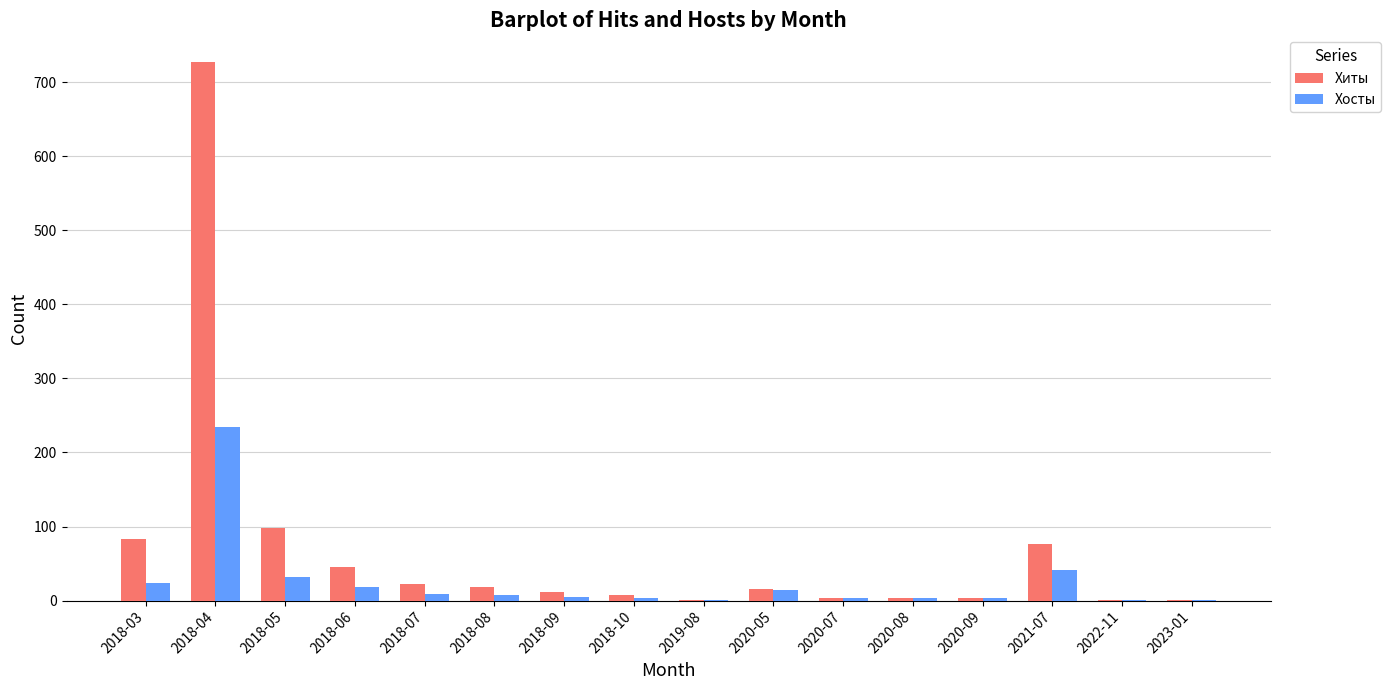

Which category has the highest value across all series?

2018-04